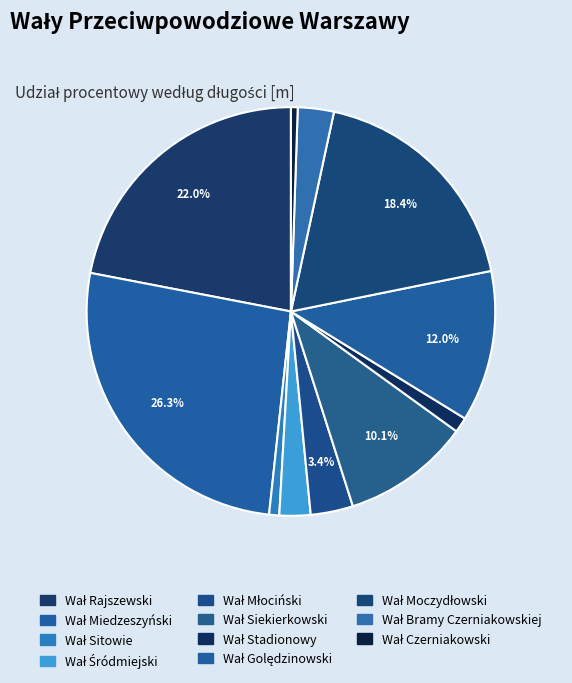

To the nearest percent, what portion does Wał Bramy Czerniakowskiej represent?

3%